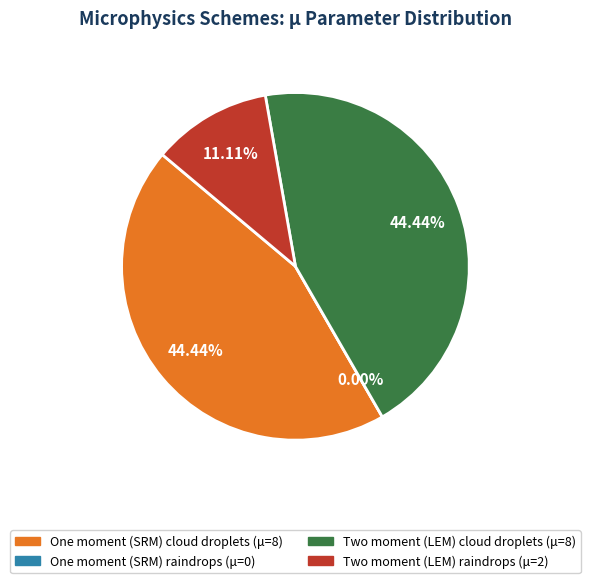

How many slices are in this pie chart?

4